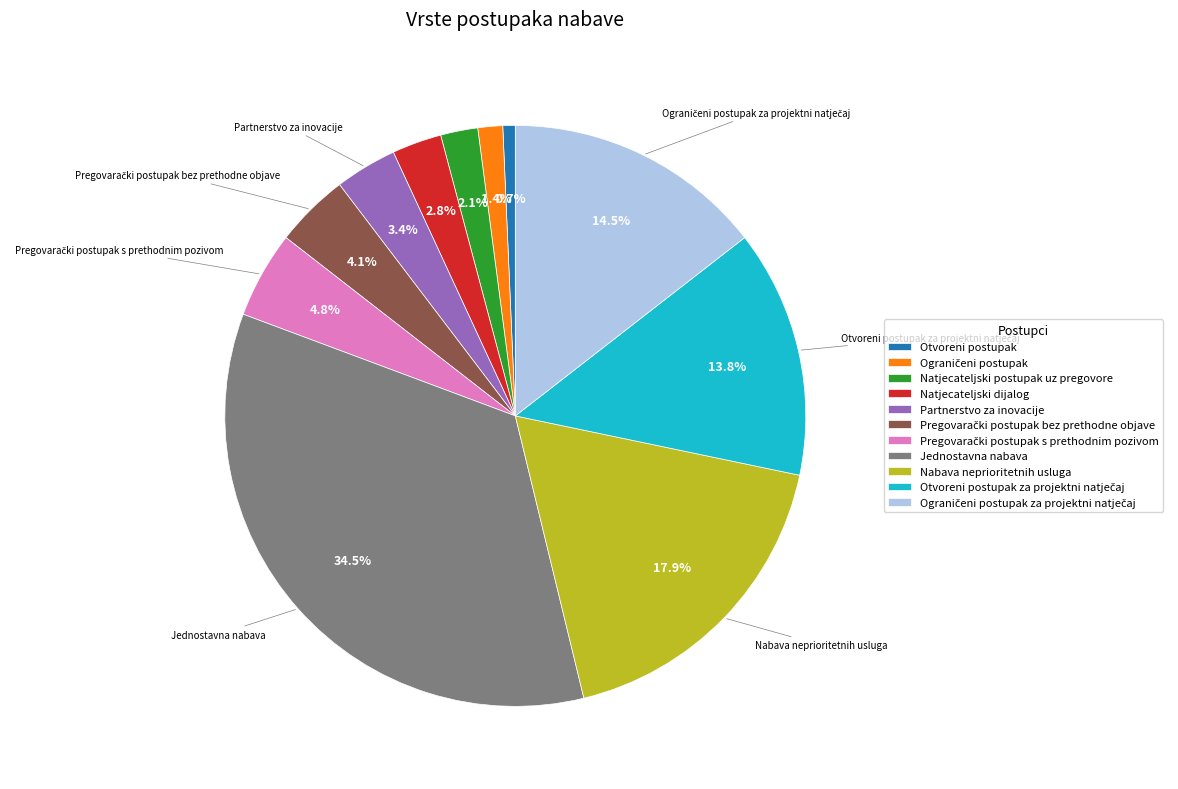

Does Nabava neprioritetnih usluga represent more than half of the total?

No